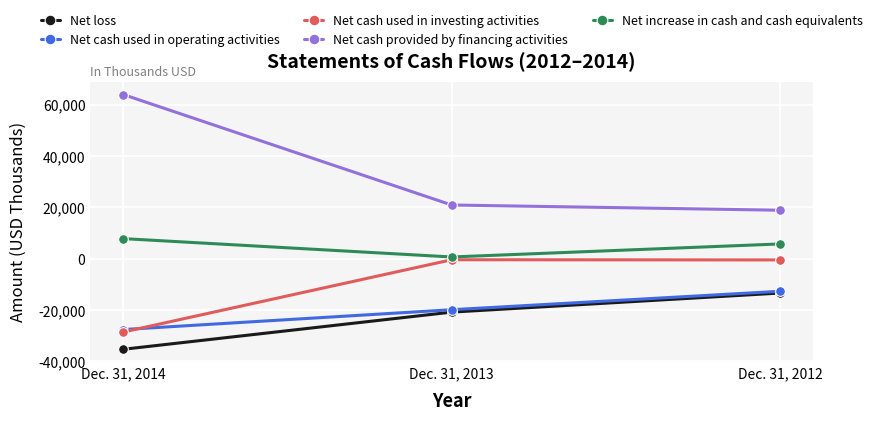

Does the chart display data point markers on the line(s)?

Yes